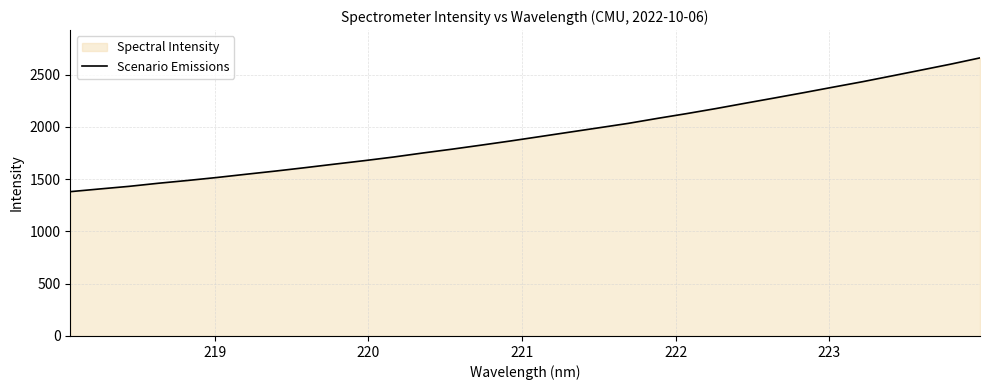

What is the smallest value displayed?

1380.6